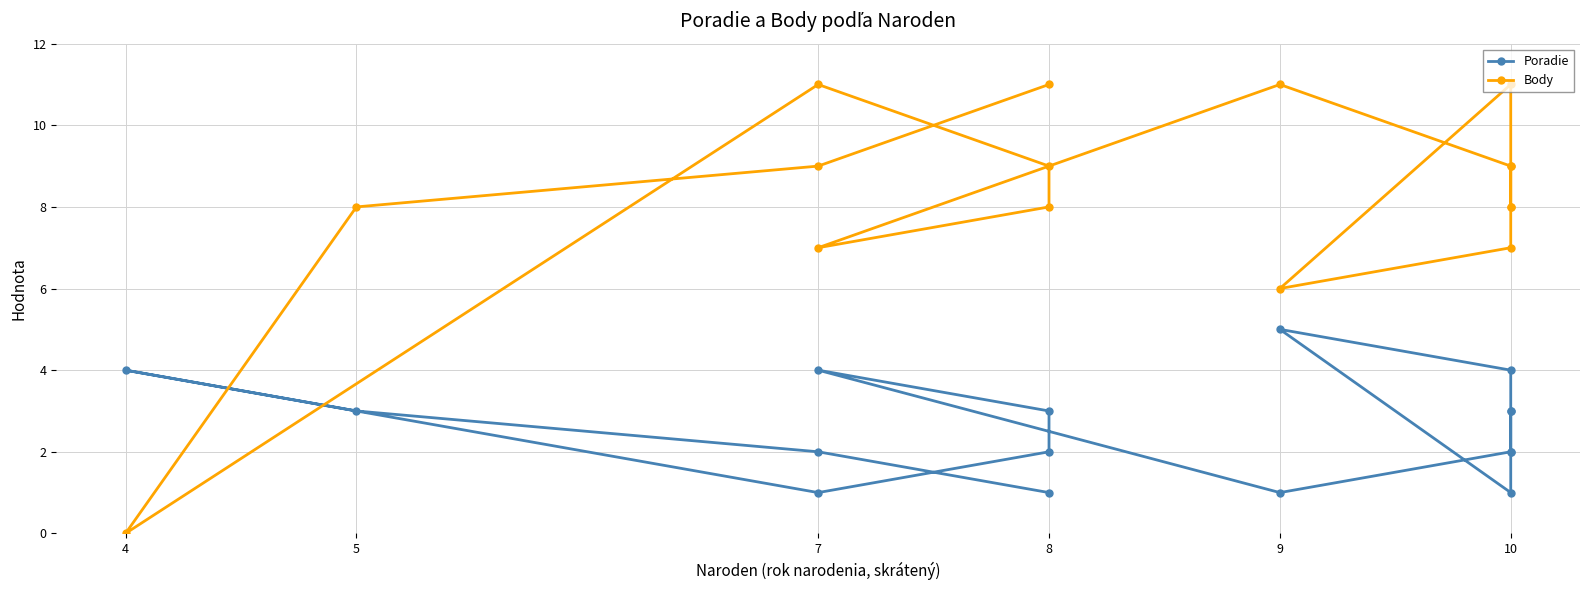

What is the difference between the maximum and minimum values in the Poradie series?

4